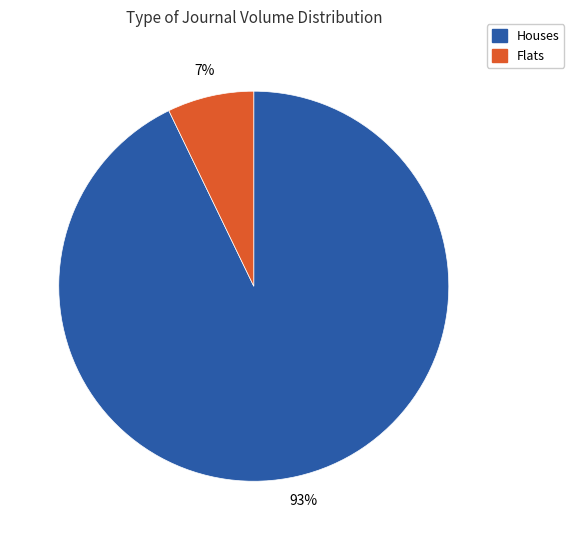

Count the number of slices in the pie.

2